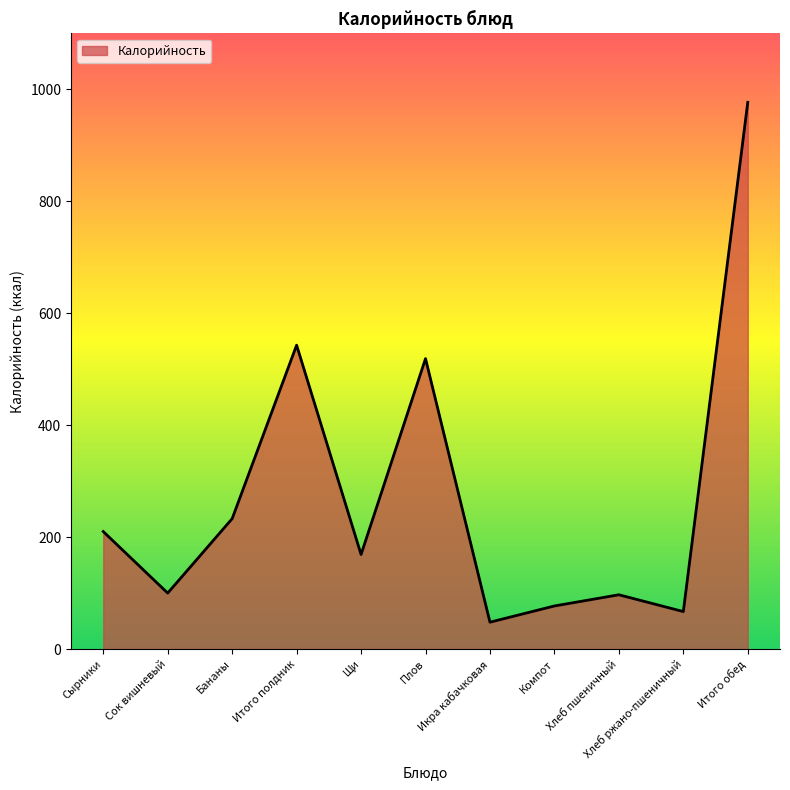

What is the greatest value displayed?

977